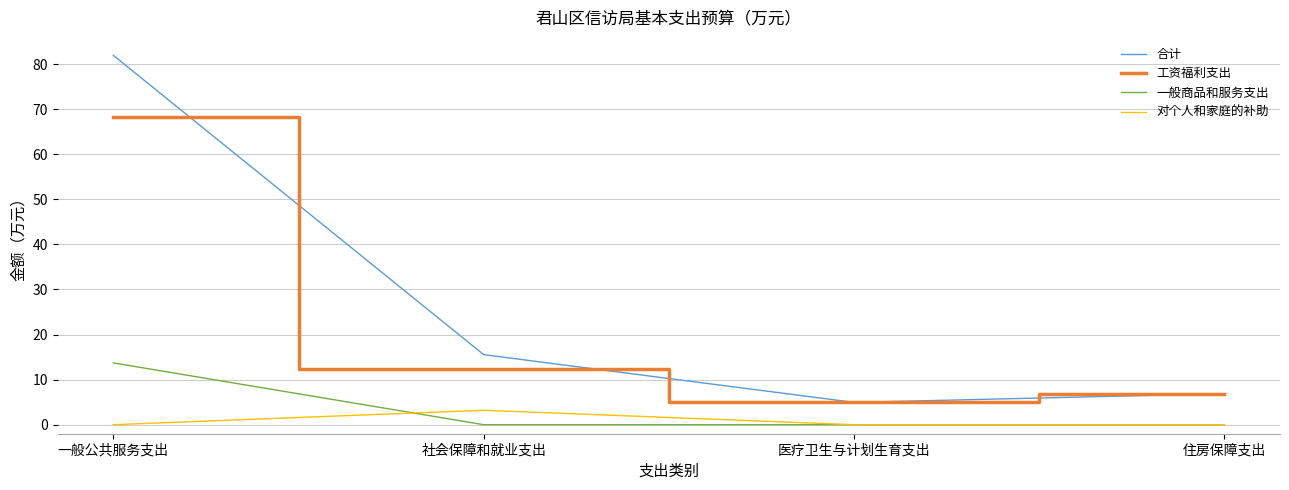

Which series has the largest total across all categories?

合计